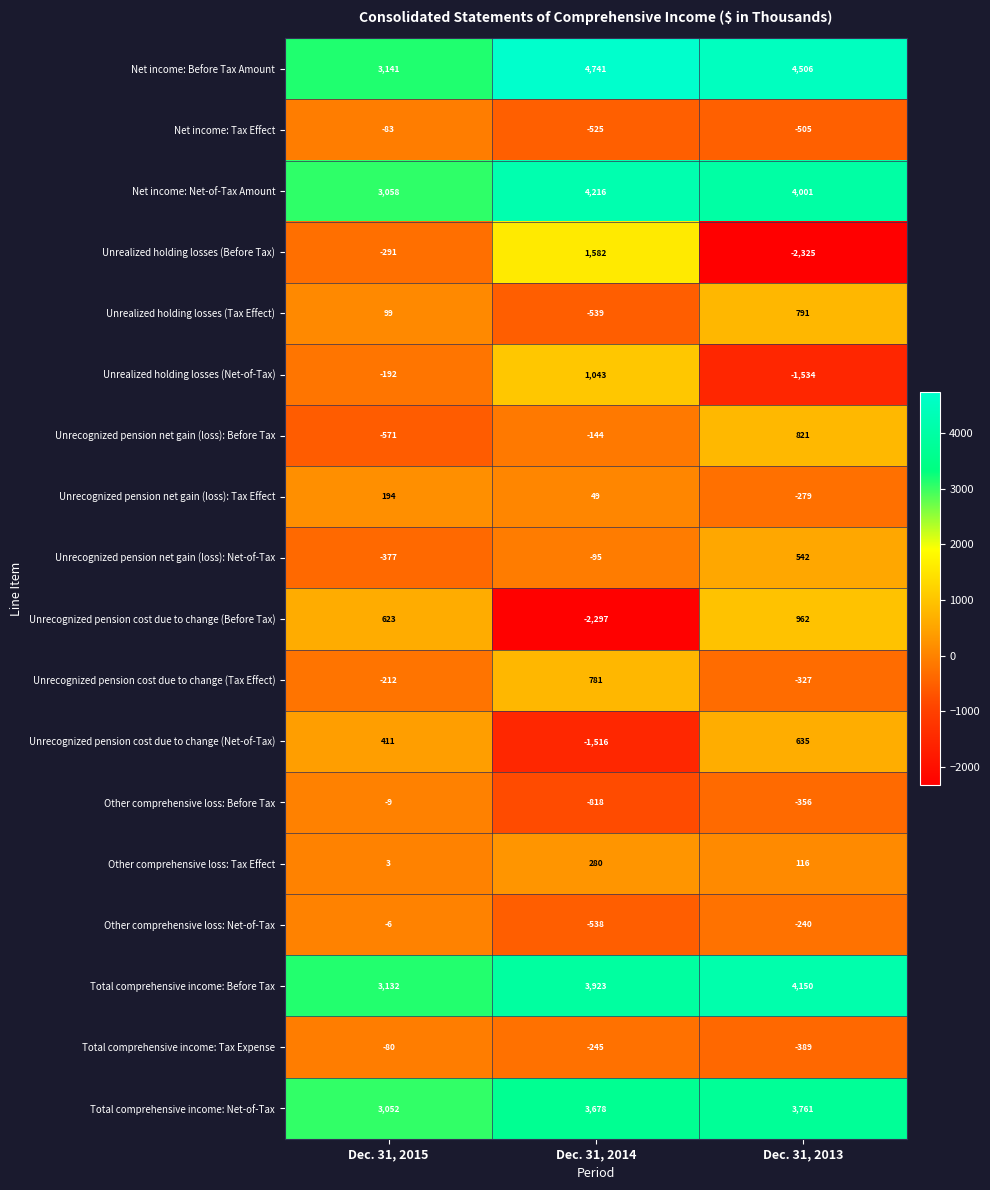

At Dec. 31, 2015, list the series in order from smallest to largest.

Unrecognized pension net gain (loss): Before Tax, Unrecognized pension net gain (loss): Net-of-Tax, Unrealized holding losses (Before Tax), Unrecognized pension cost due to change (Tax Effect), Unrealized holding losses (Net-of-Tax), Net income: Tax Effect, Total comprehensive income: Tax Expense, Other comprehensive loss: Before Tax, Other comprehensive loss: Net-of-Tax, Other comprehensive loss: Tax Effect, Unrealized holding losses (Tax Effect), Unrecognized pension net gain (loss): Tax Effect, Unrecognized pension cost due to change (Net-of-Tax), Unrecognized pension cost due to change (Before Tax), Total comprehensive income: Net-of-Tax, Net income: Net-of-Tax Amount, Total comprehensive income: Before Tax, Net income: Before Tax Amount